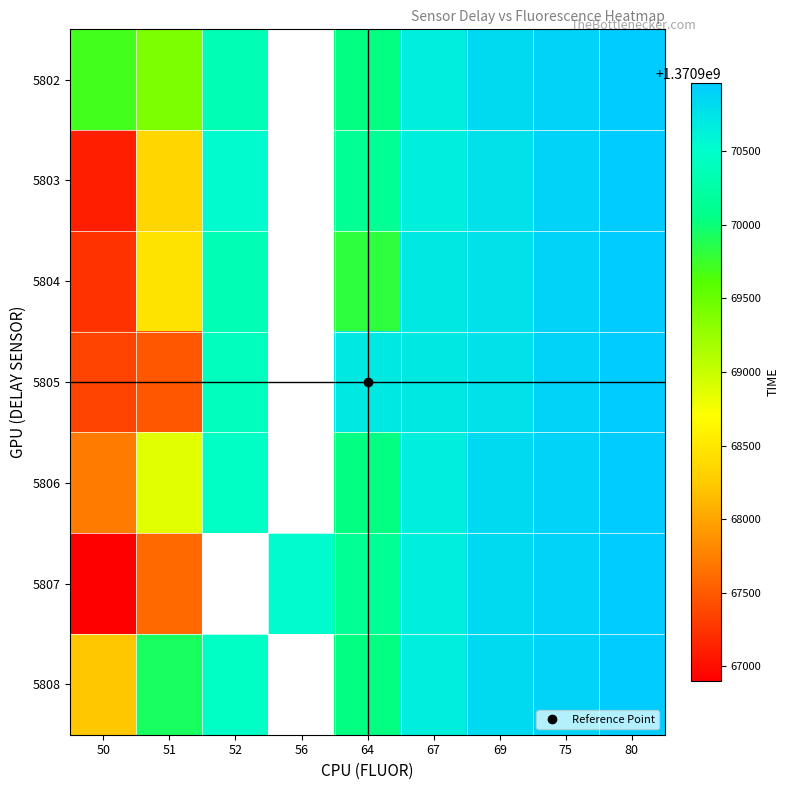

Between 64 and 67, which series saw the biggest shift?

5804